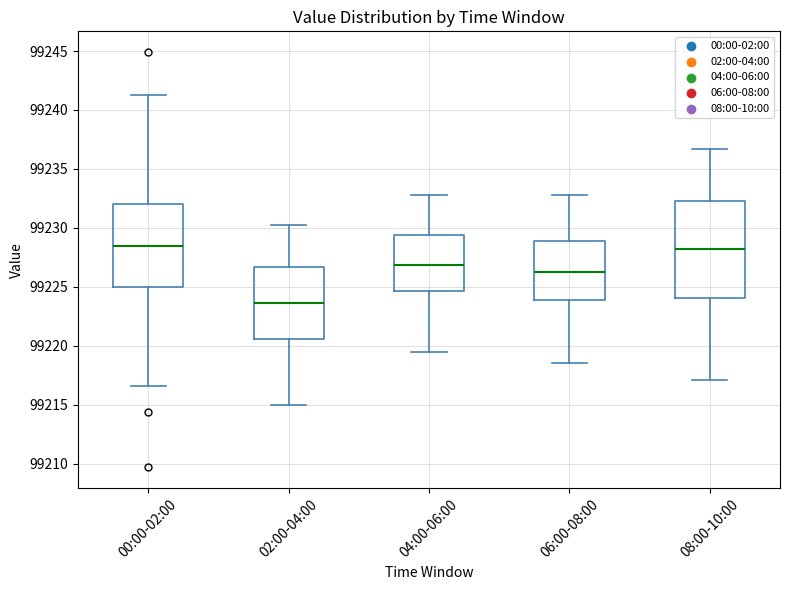

Which box's median line is the lowest?

02:00-04:00